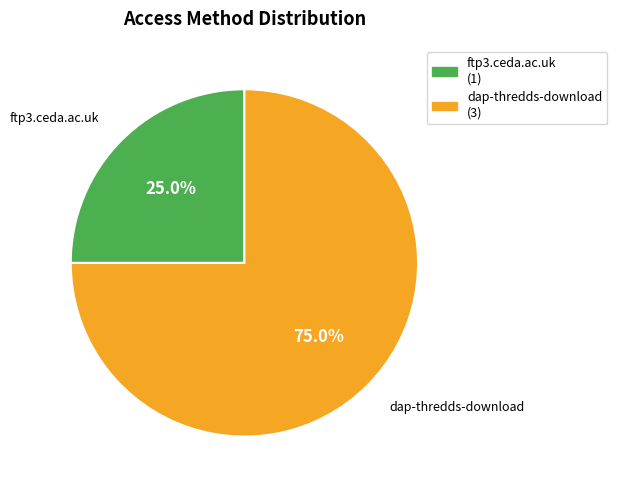

How many slices are in this pie chart?

2